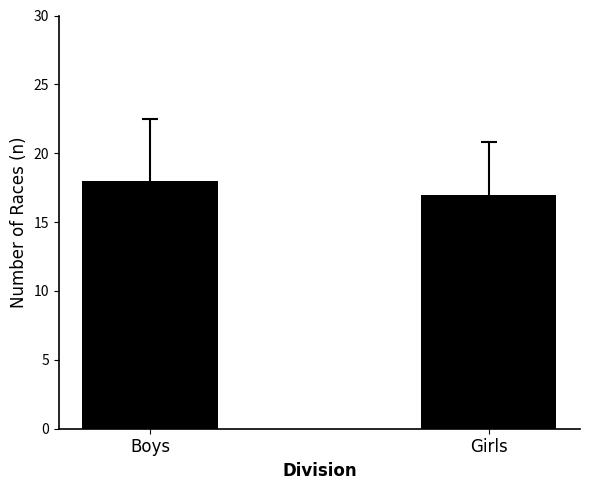

Between Boys and Girls, which is larger?

Boys